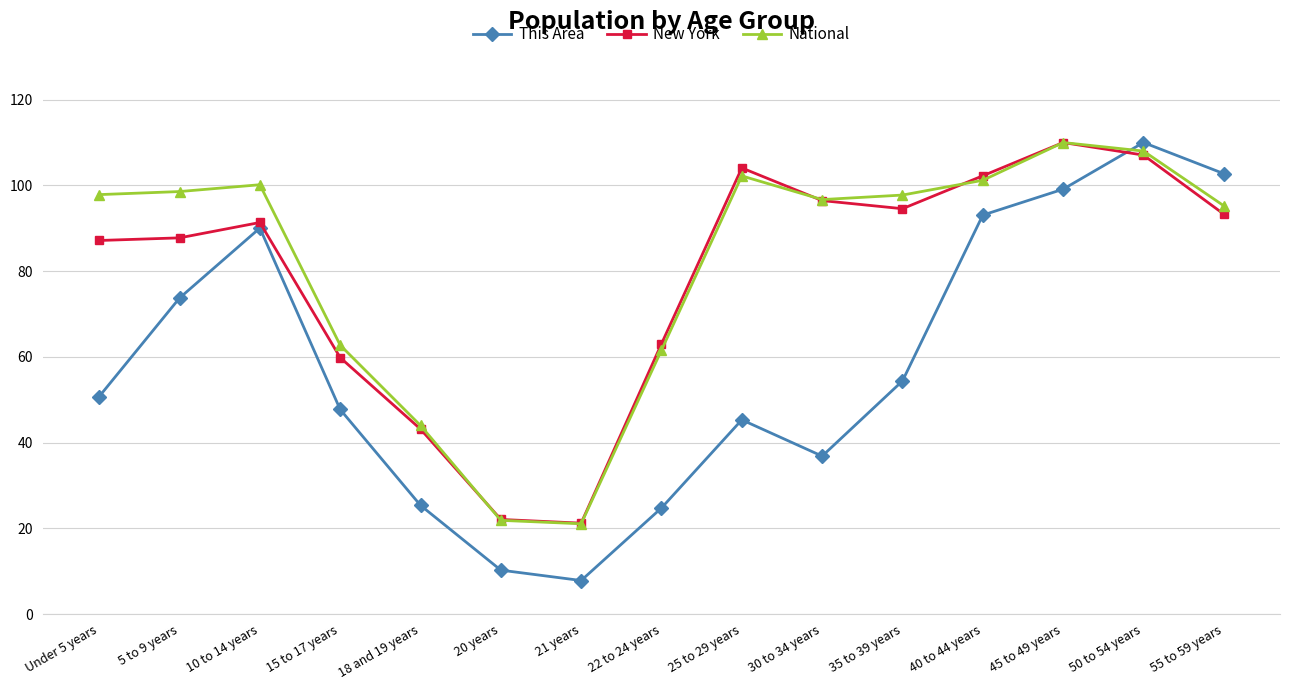

How many lines are shown in the chart?

3